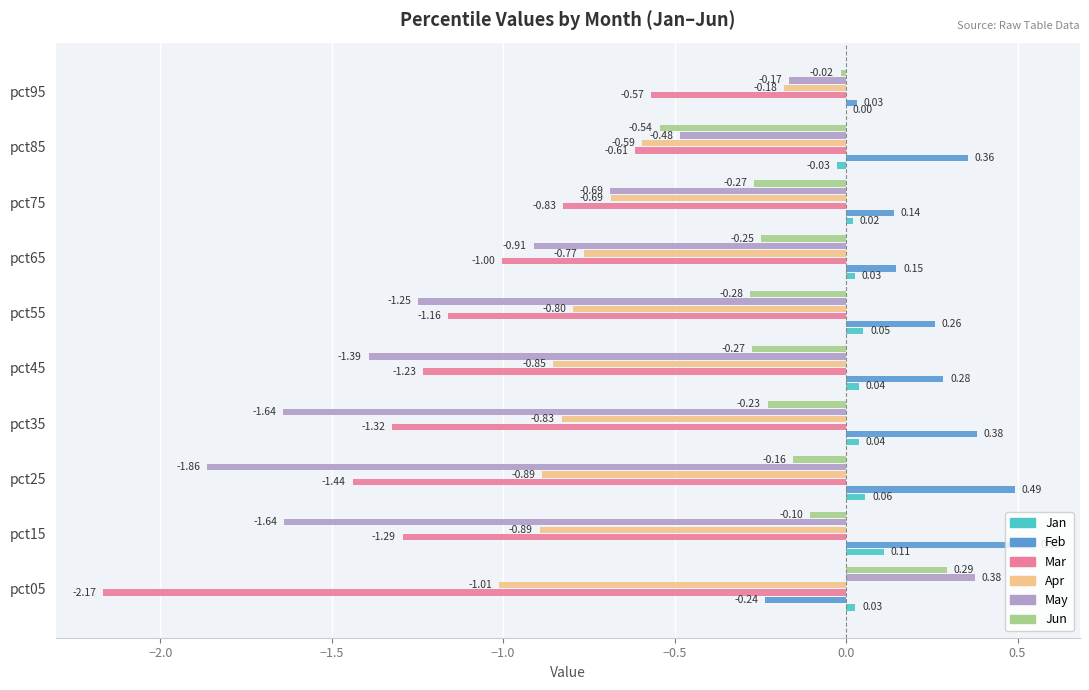

Between pct65 and pct95, which series saw the biggest shift?

May